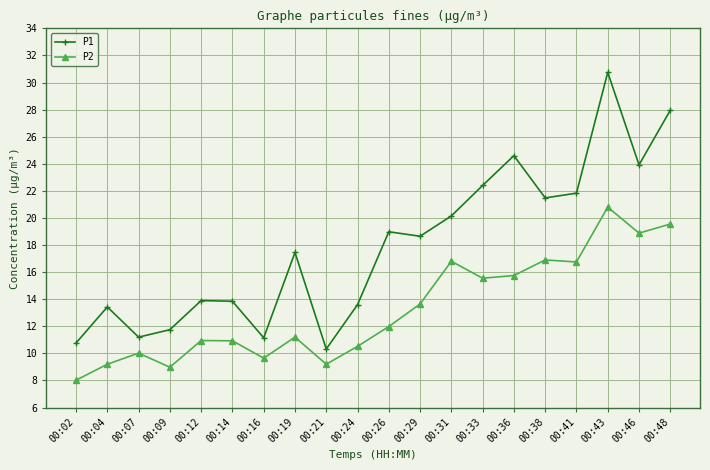

At how many categories does at least one series exceed 17?

11